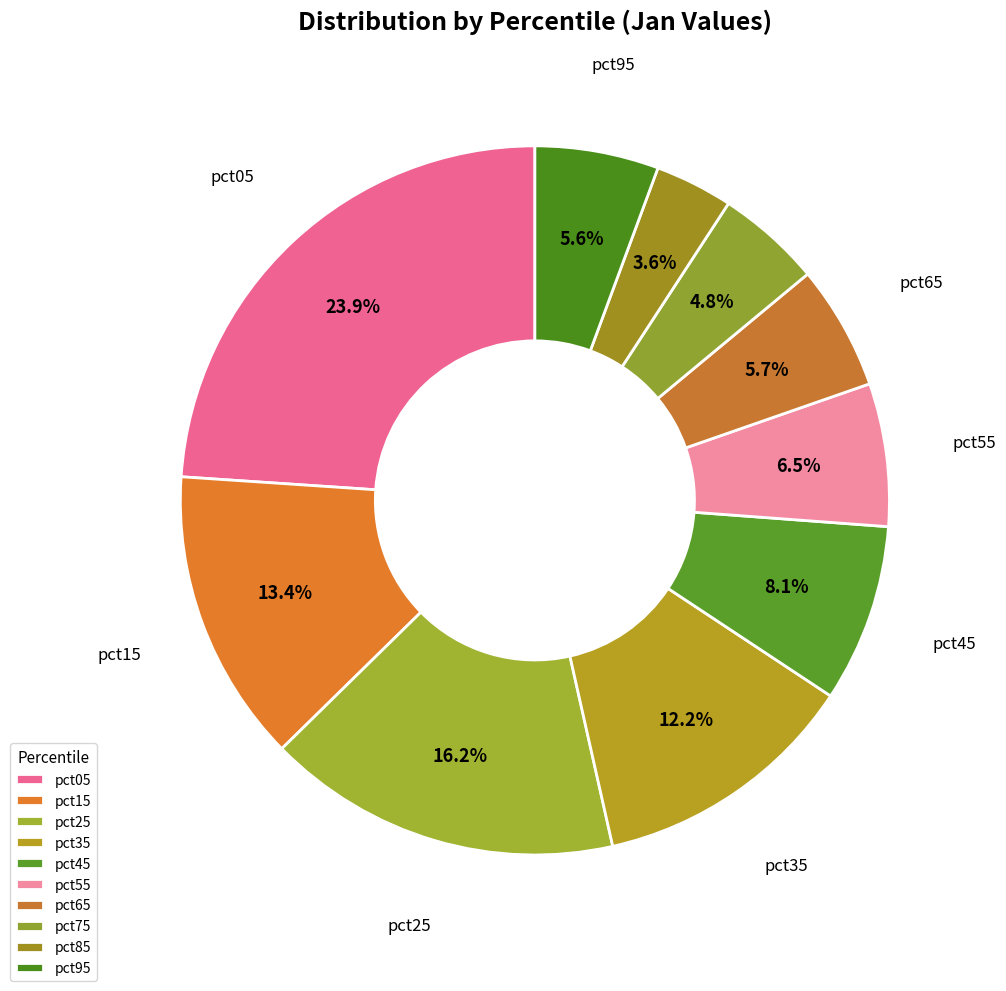

How many segments does this pie chart have?

10